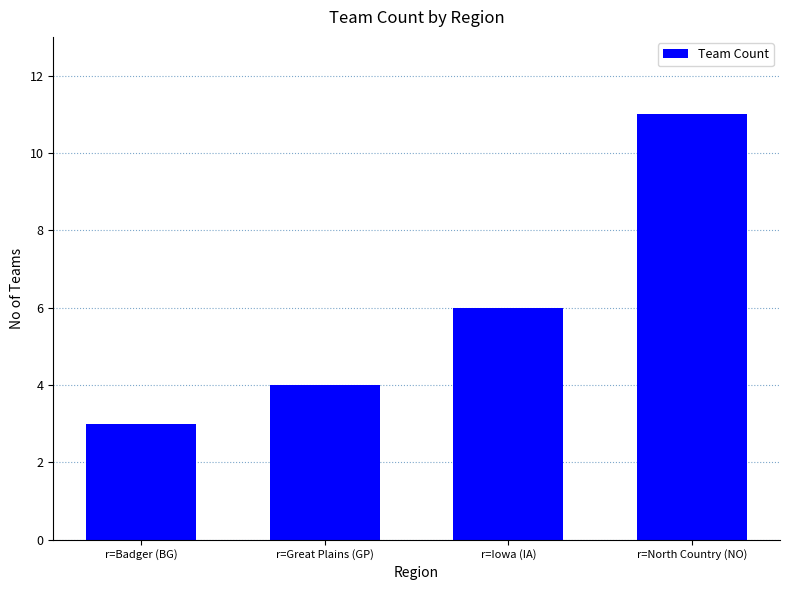

The chart shows a value of 2 at r=North Country (NO). True or false?

False